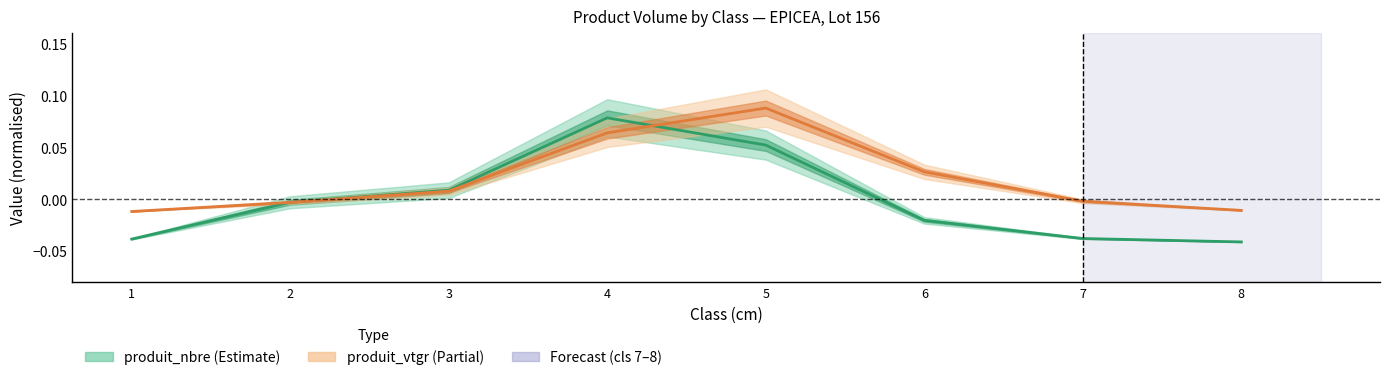

What is the difference between the produit_vtgr values at 4 and 8?

0.1